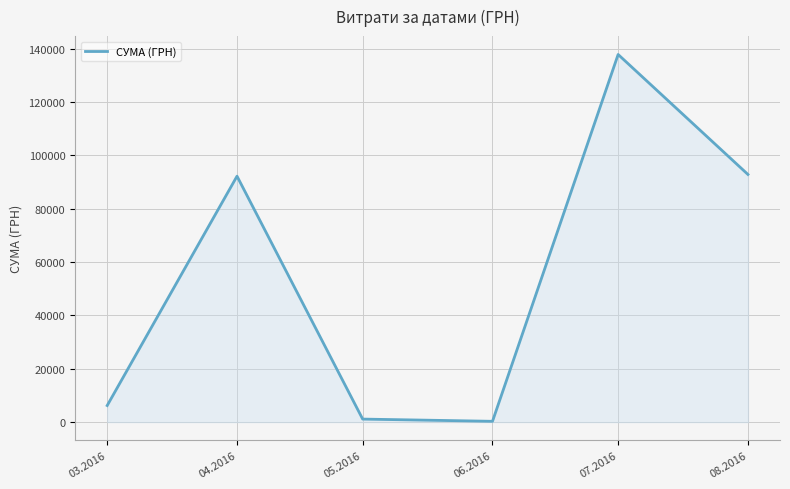

What is the average value?

55094.1